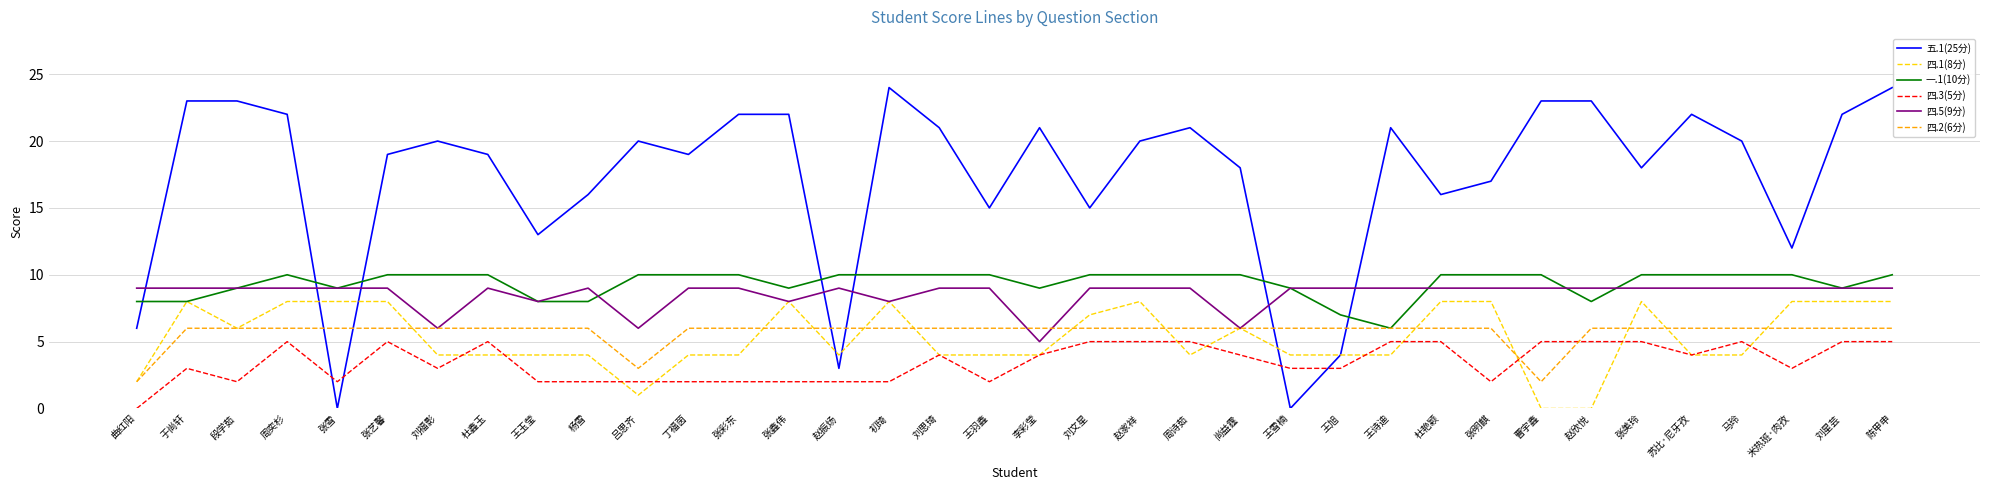

What is the total value across all series at 段学茹?

55